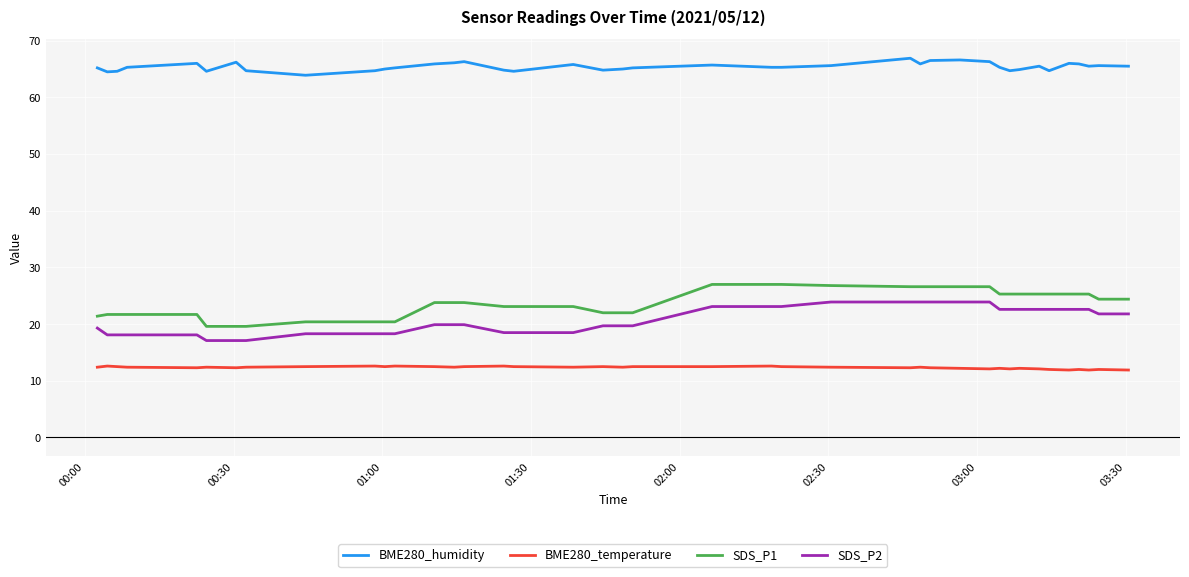

True or false: SDS_P2 and BME280_temperature cross at least once.

False